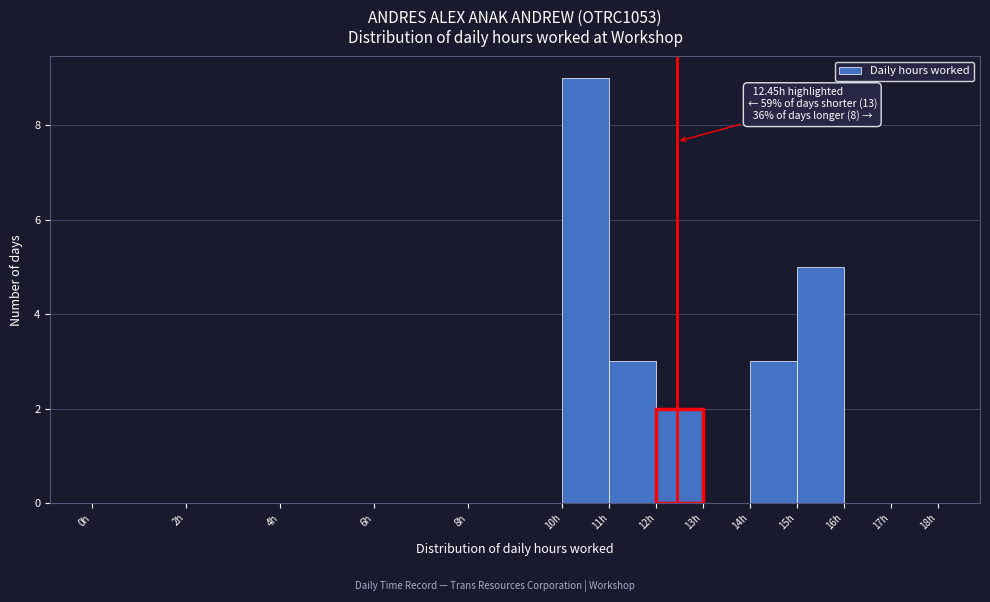

Over which range of the x-axis is the bar tallest?

10 to 11